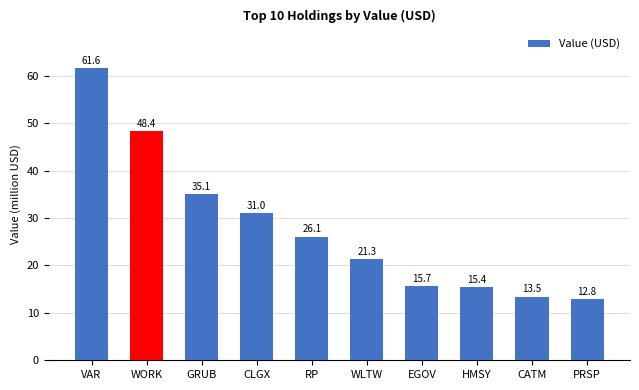

What is the difference between the maximum and minimum values?

48741000